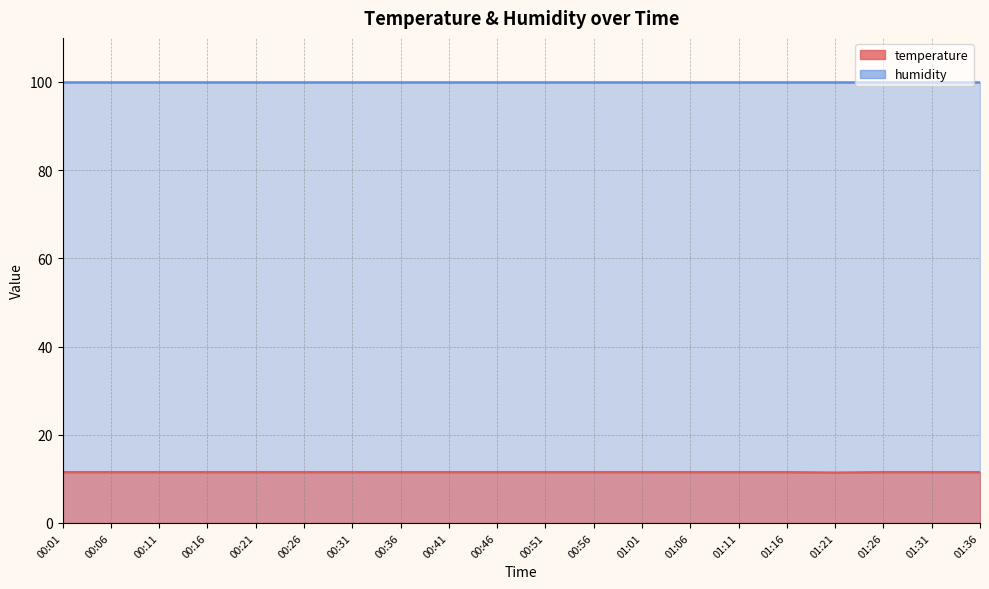

The chart shows a value of 19.7 at 01:01. True or false?

False